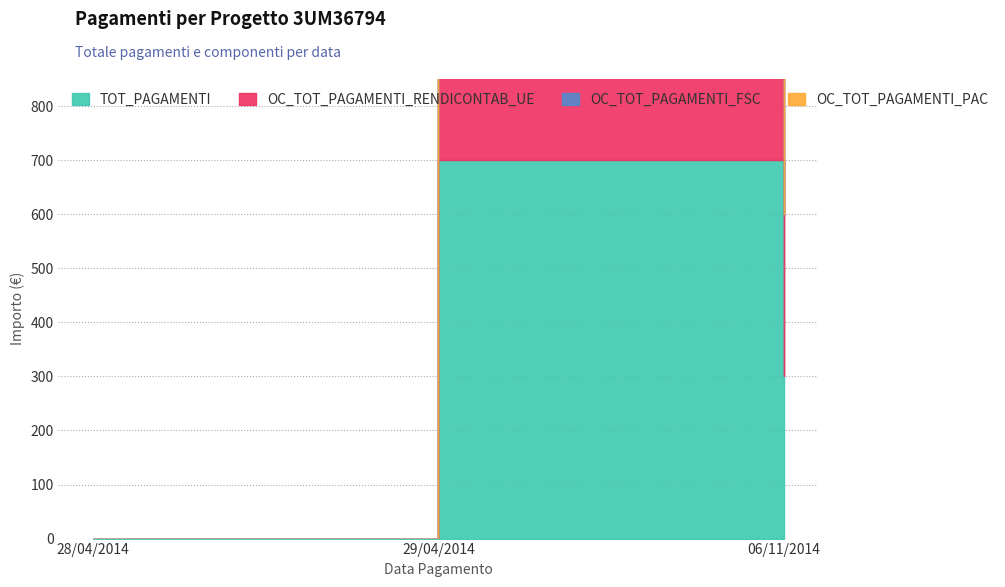

List the labels in order of OC_TOT_PAGAMENTI_RENDICONTAB_UE value, largest first.

29/04/2014, 06/11/2014, 28/04/2014